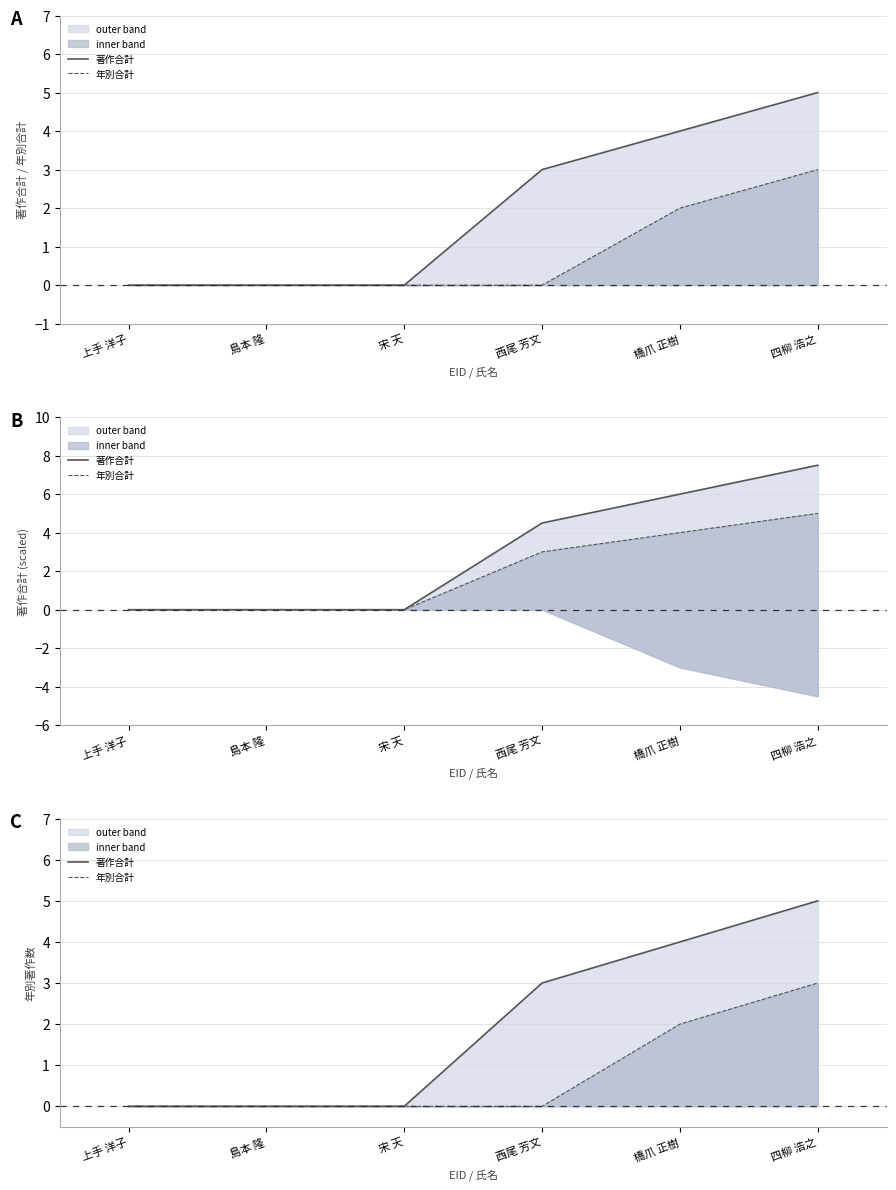

At 島本 隆, list the series in order from largest to smallest.

著作合計, 年別合計